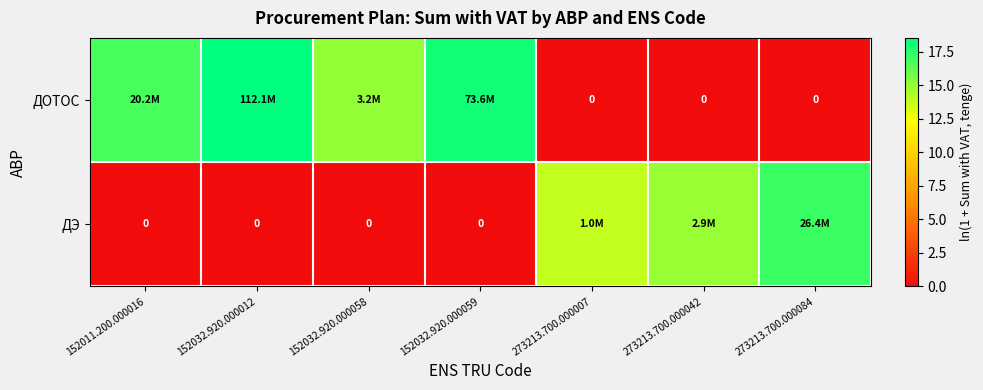

How many values in the ДОТОС series exceed 14?

4